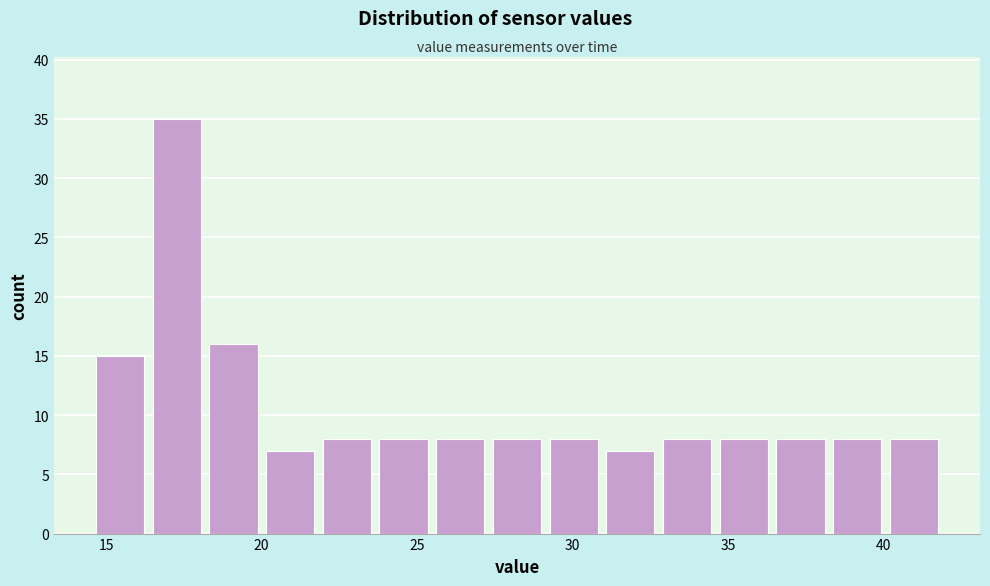

Read against the x-axis, roughly where is the centre of the tallest bar?

17.5